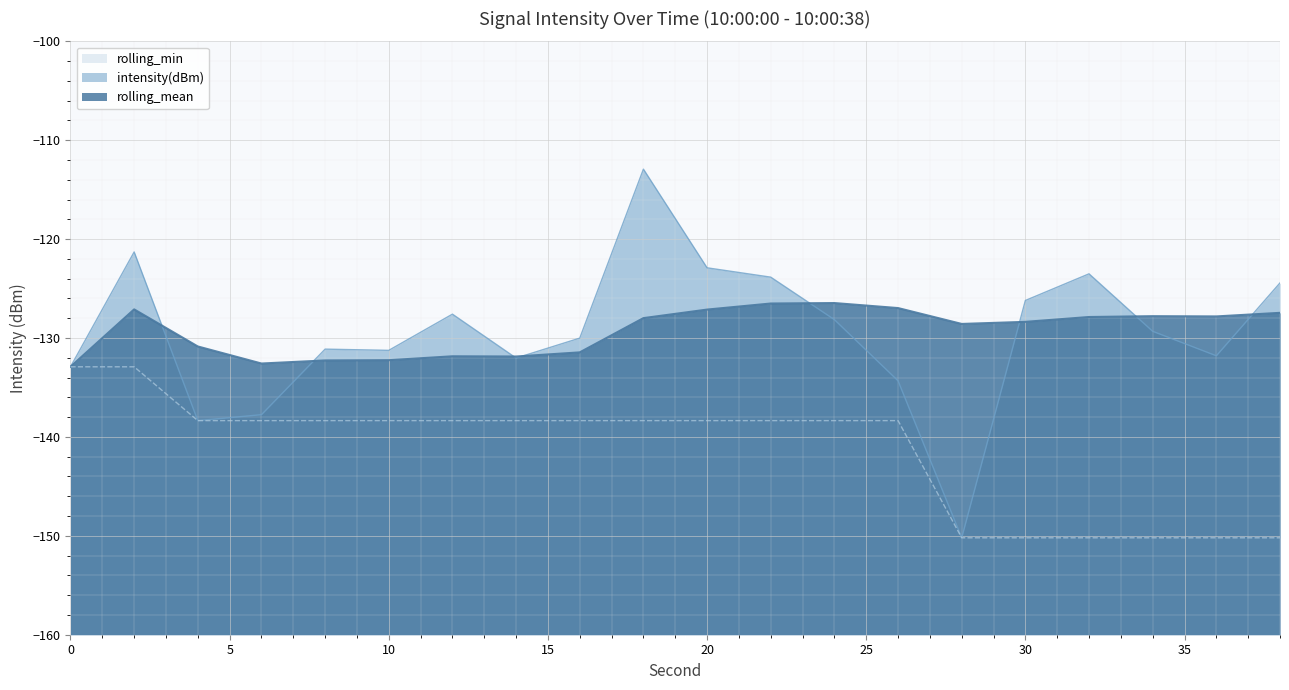

What is the smallest value displayed?

-150.2